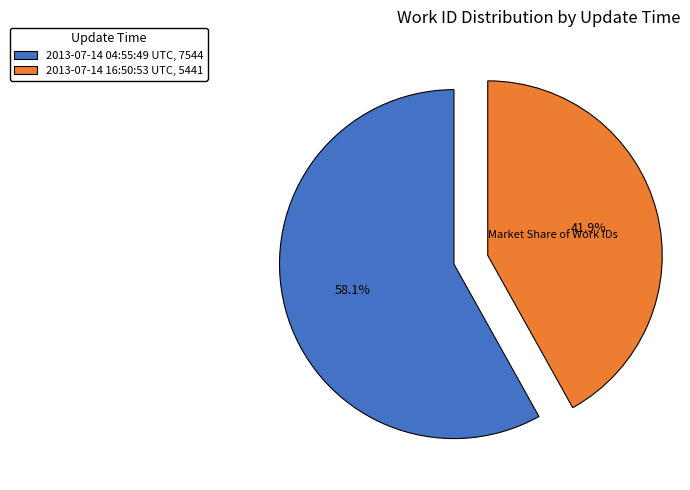

What percentage is the 2013-07-14 04:55:49 UTC slice, to the nearest percent?

58%